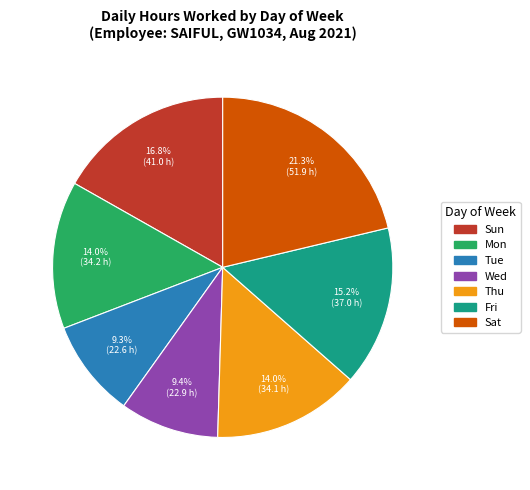

To the nearest percent, what is the difference between the largest and smallest slice percentages?

12%